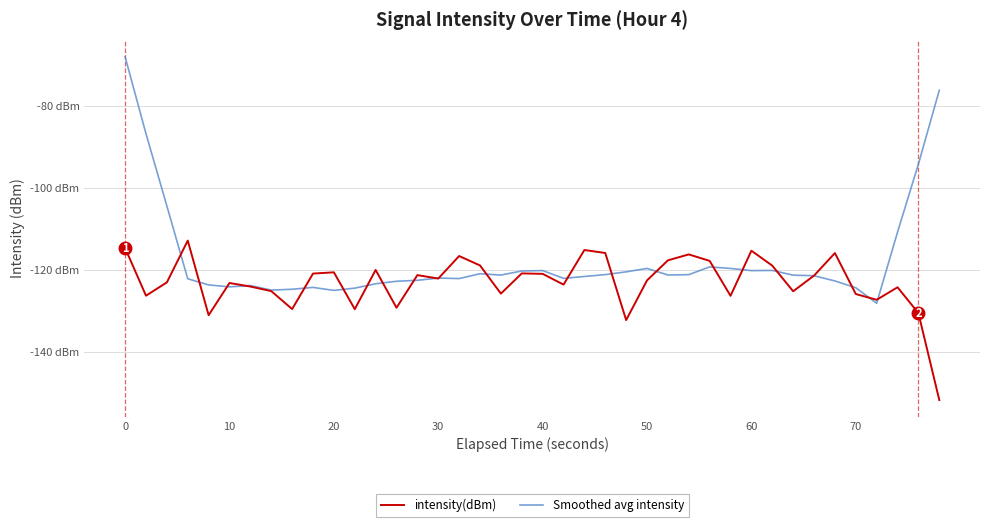

True or false: intensity(dBm) and Smoothed avg intensity intersect in this chart.

True